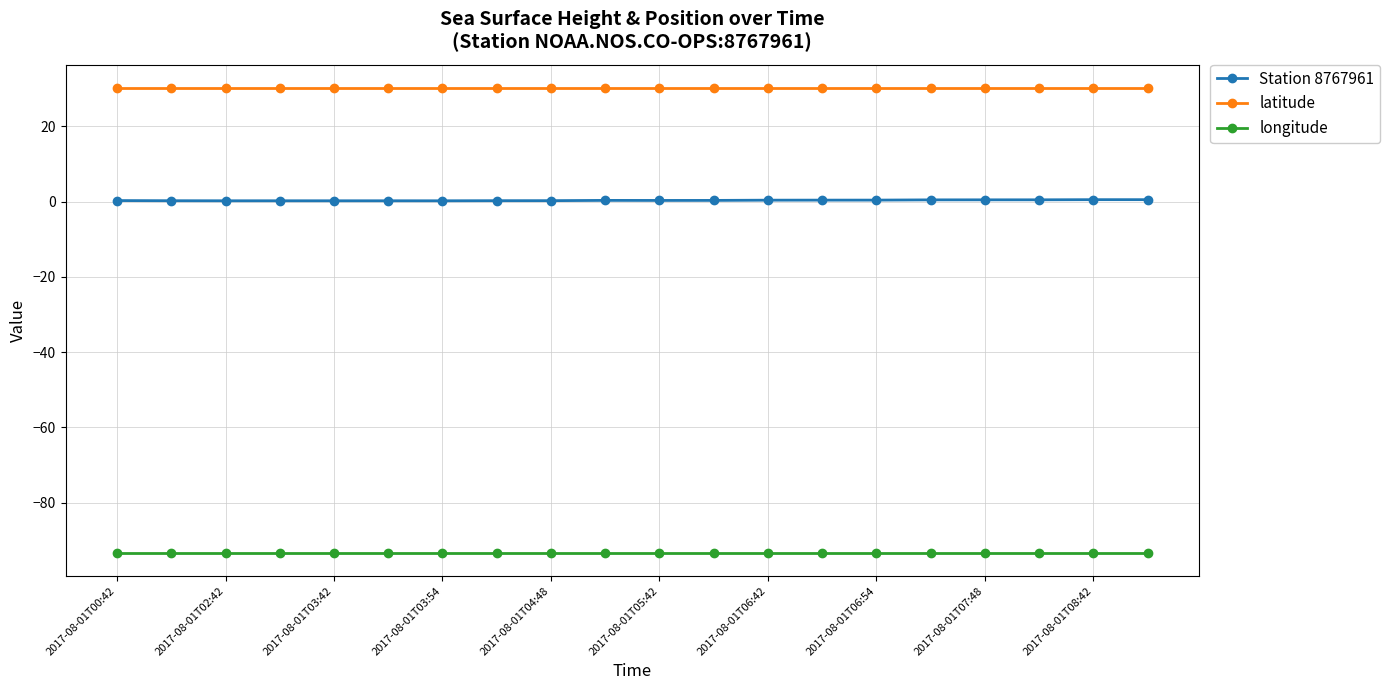

What is the value of the Station 8767961 point at the 18th from the left?

0.5